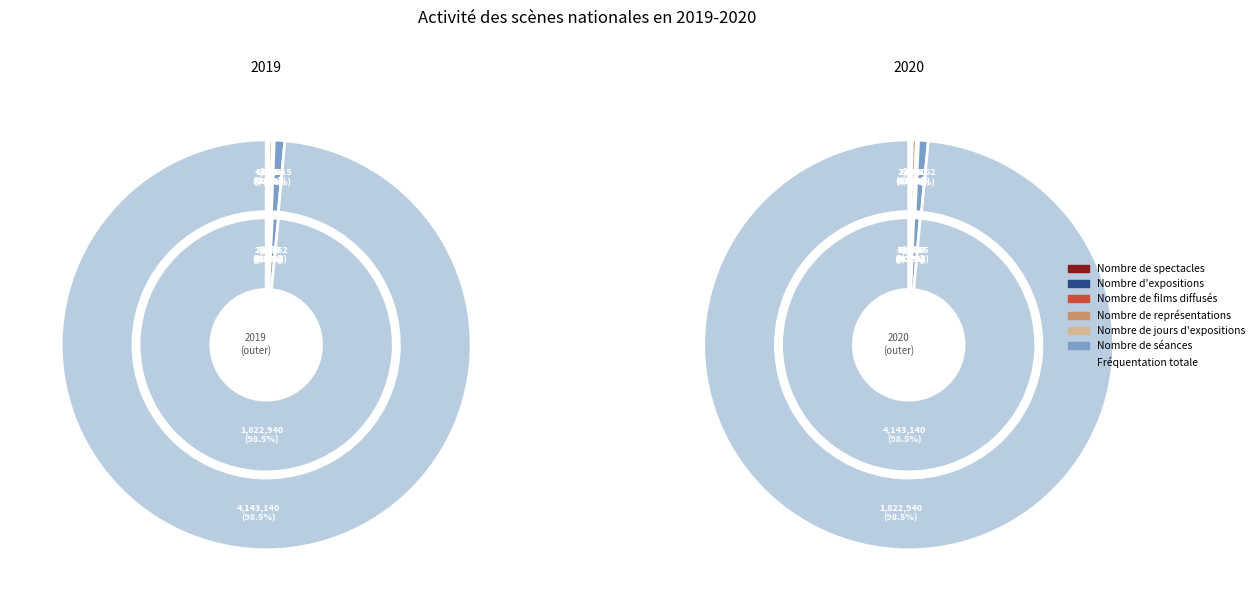

The Nombre de représentations slice represents 1% of the pie. True or false?

False